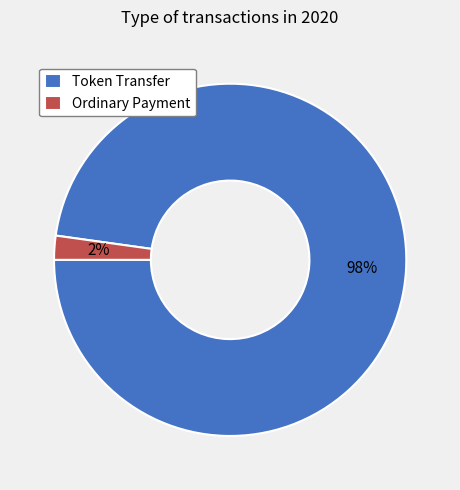

Which category has the biggest portion of the pie?

Token Transfer